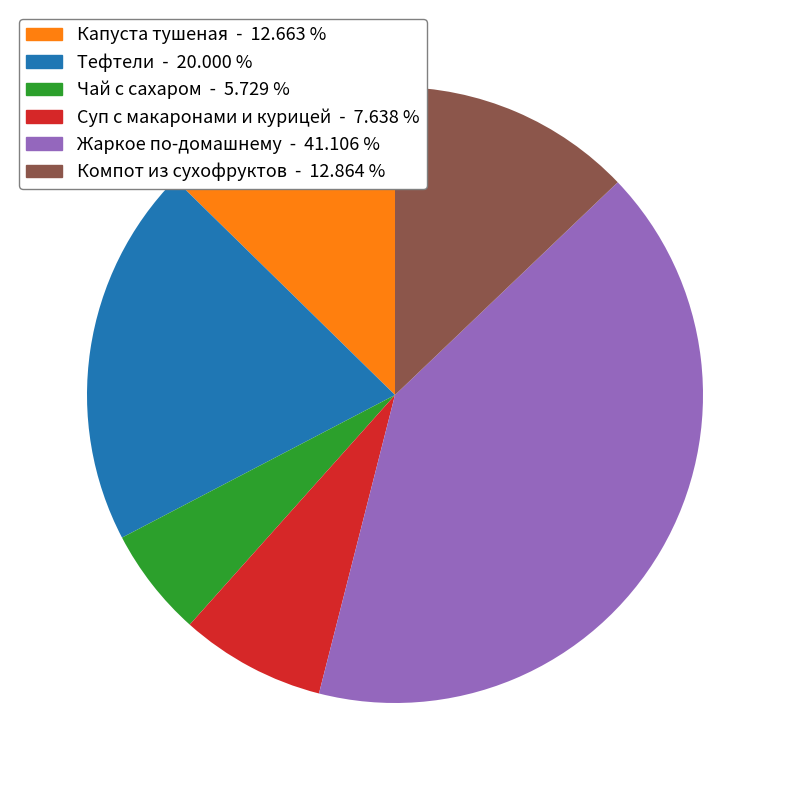

Does Суп с макаронами и курицей - 7.638 % account for over 50% of the chart?

No